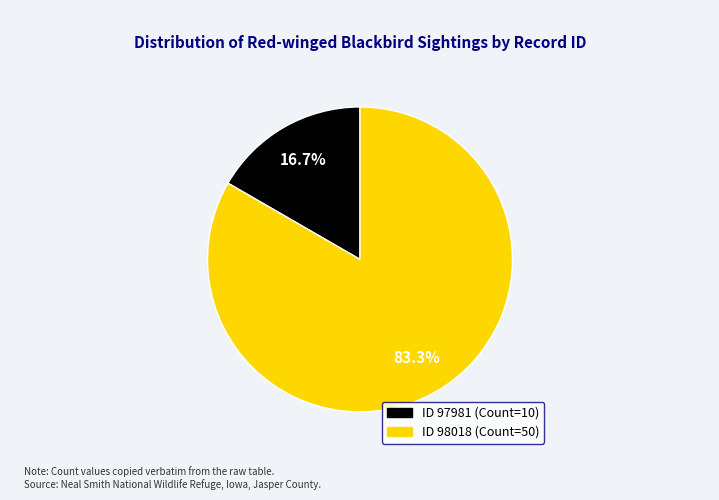

Is there any slice that represents more than half of the pie?

Yes